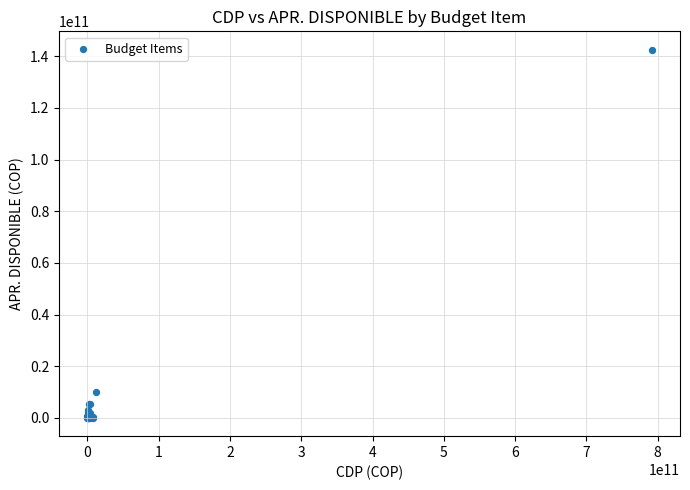

What Y value in the scatter plot is closest to 71282179037?

10037961156.4